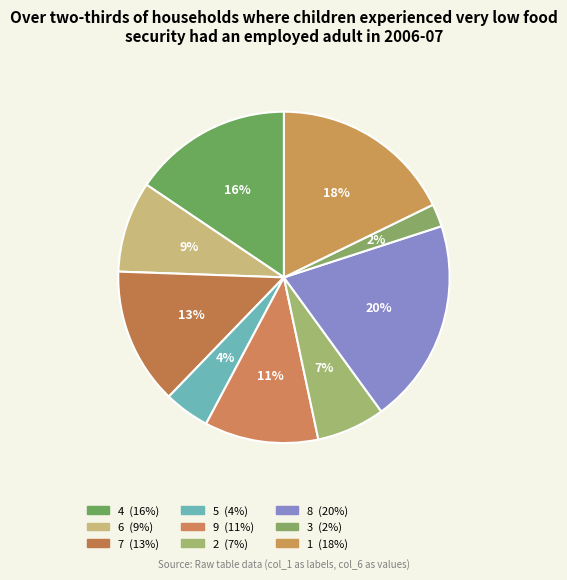

To the nearest percent, what is the difference between the 1 and 8 slice percentages?

2%